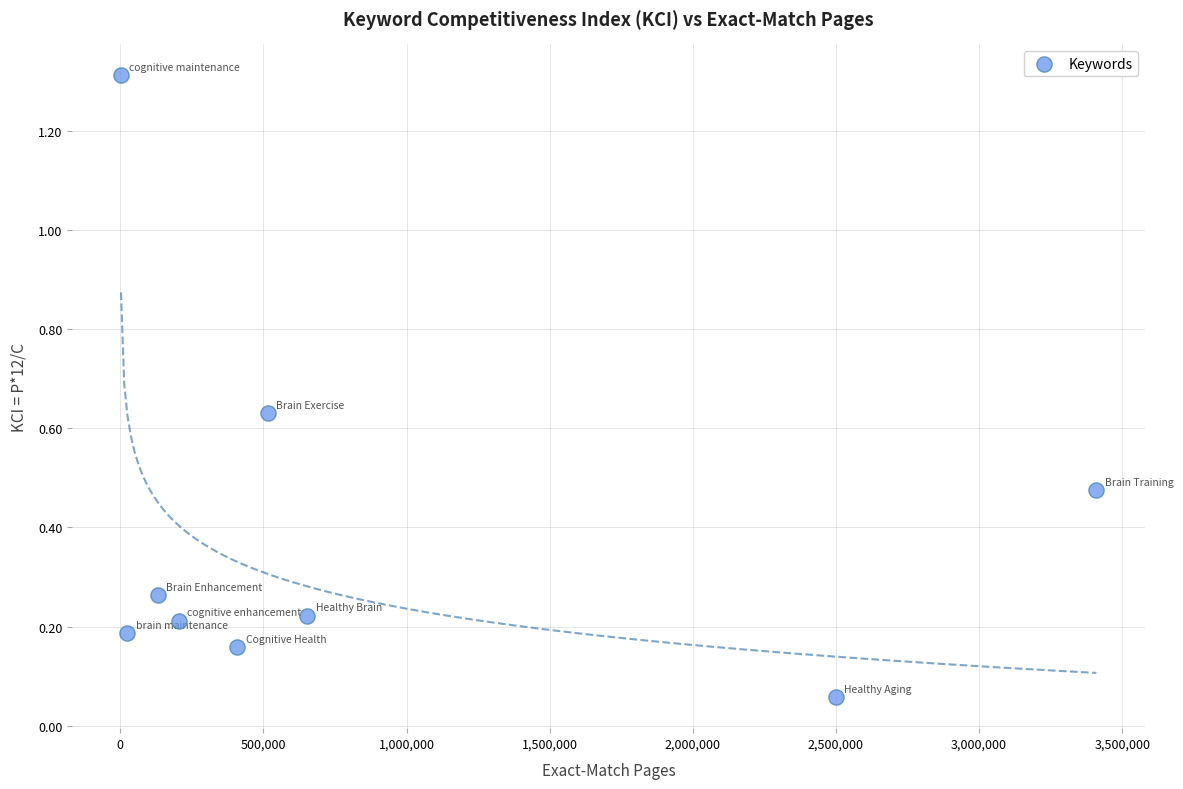

What is the range of X values (max minus min)?

3407620.0